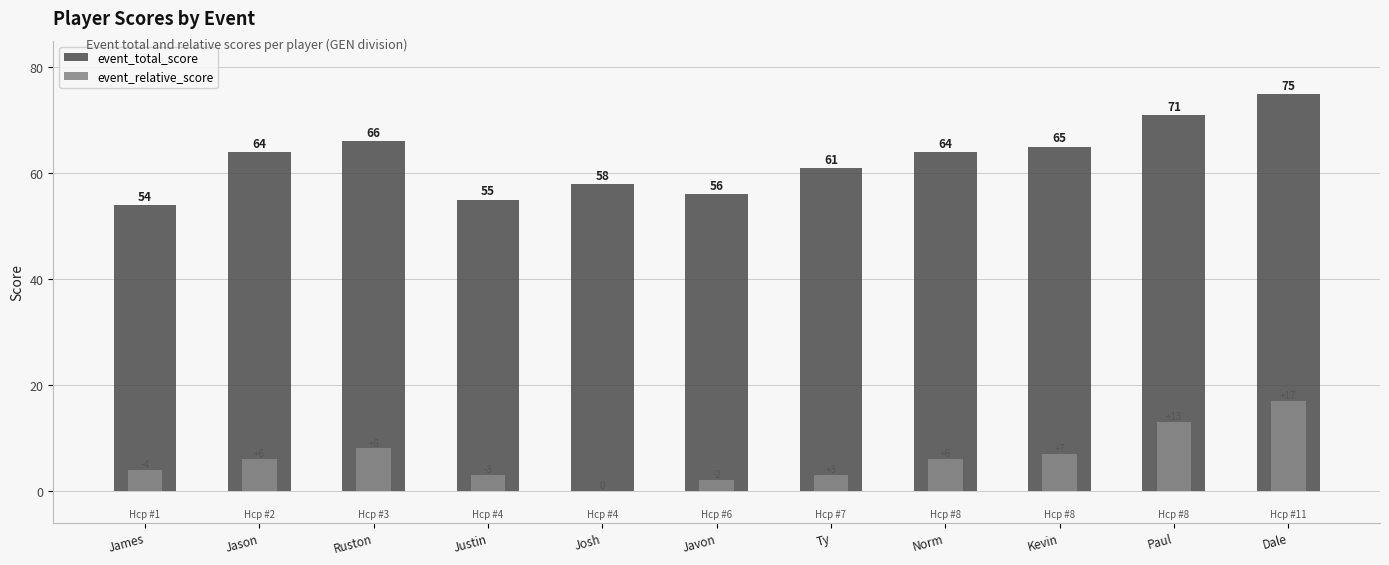

What is the approximate value of event_total_score at Dale, to the nearest 10?

80